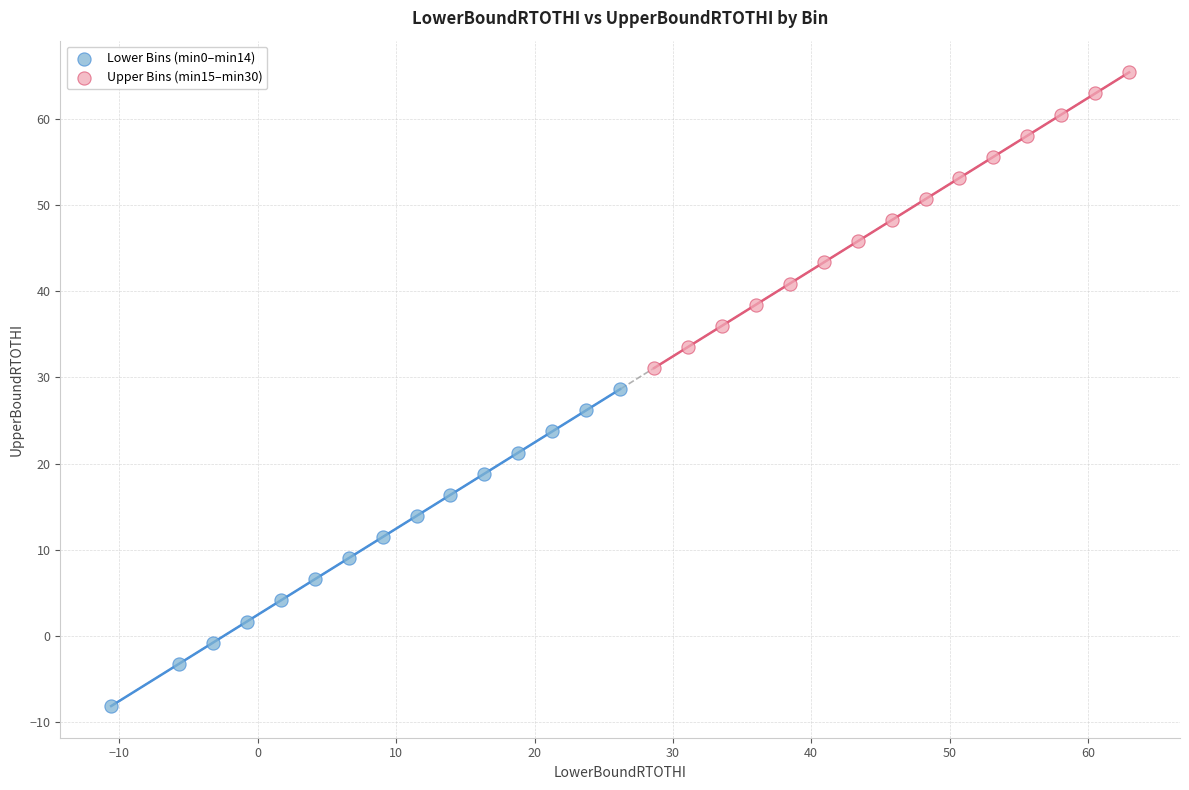

Which series has the widest spread of Y values?

Lower Bins (min0–min14)